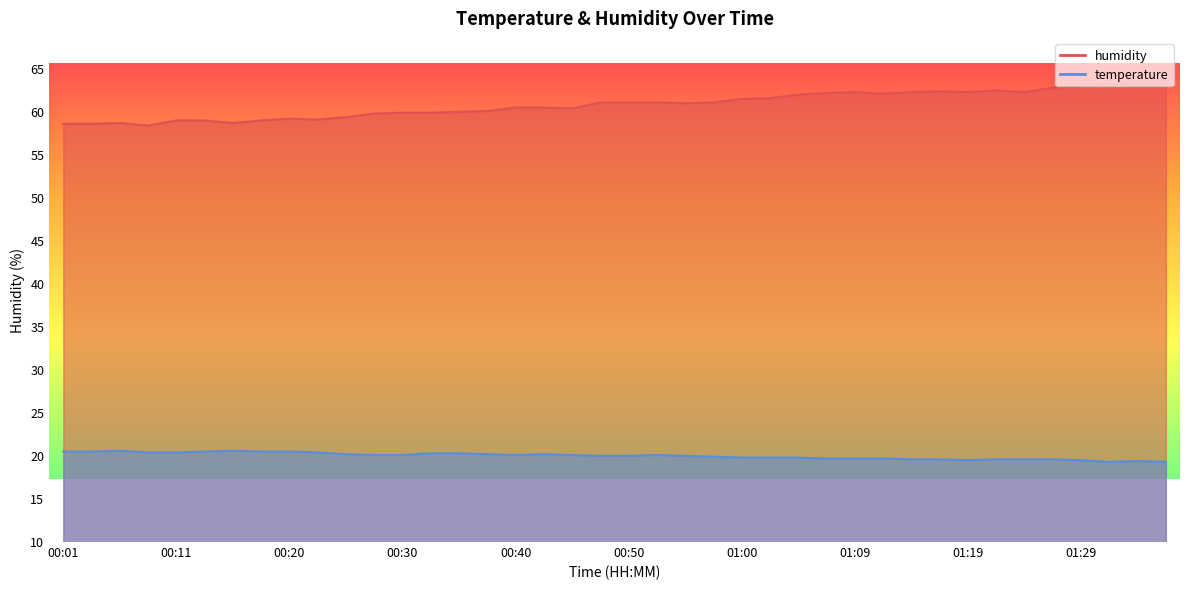

What position from the left is 01:02?

26